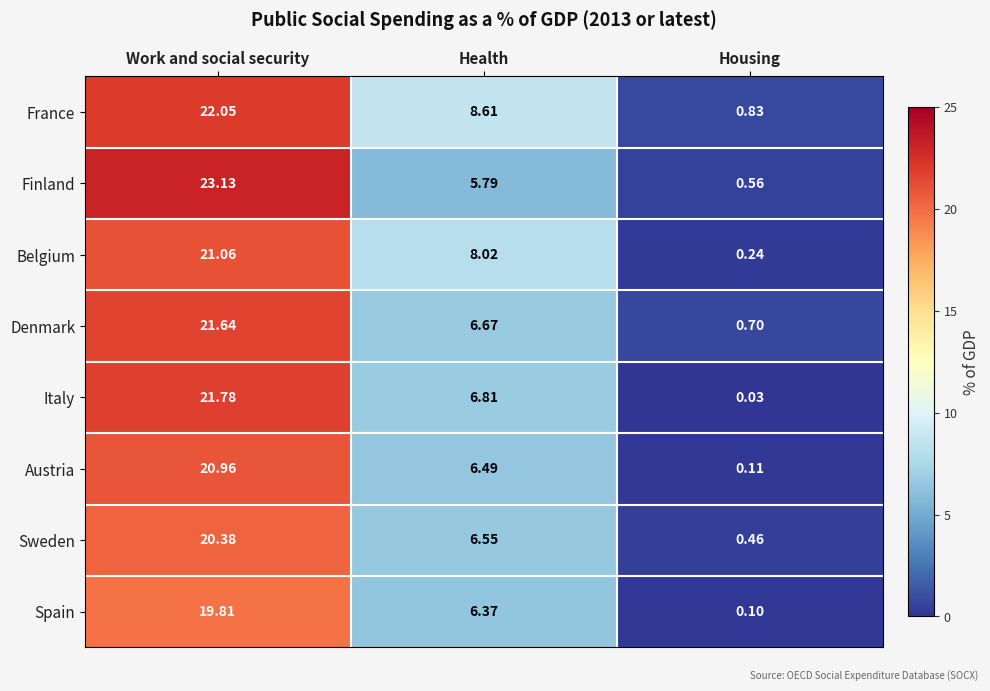

Which series changed the most between Work and social security and Housing?

Finland